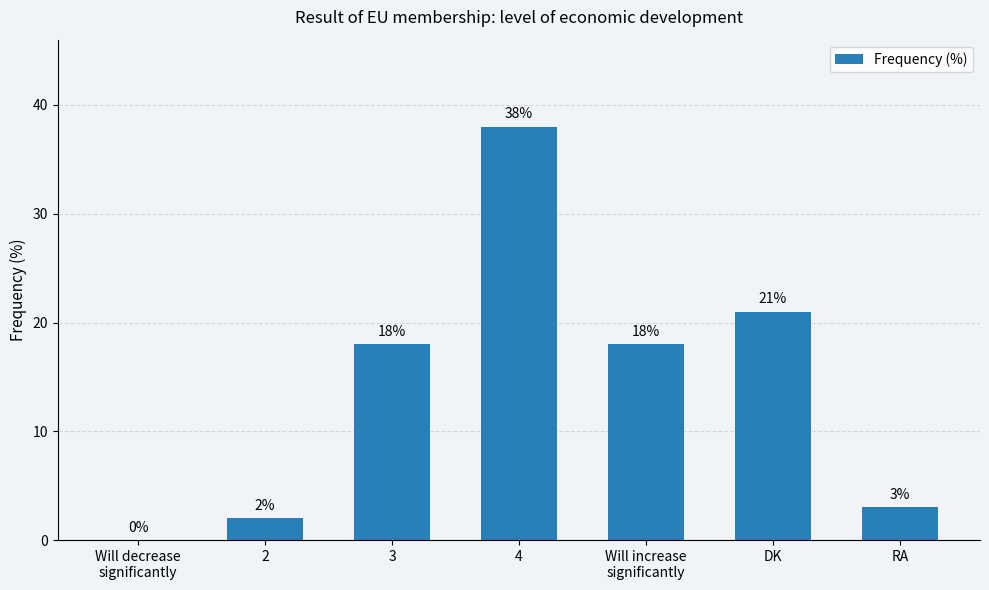

The value at DK is 21. True or false?

True